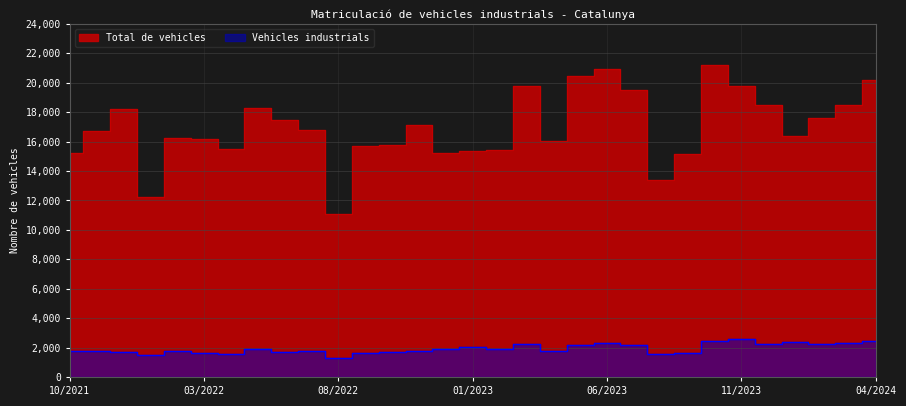

What is the minimum value shown in the chart?

1301